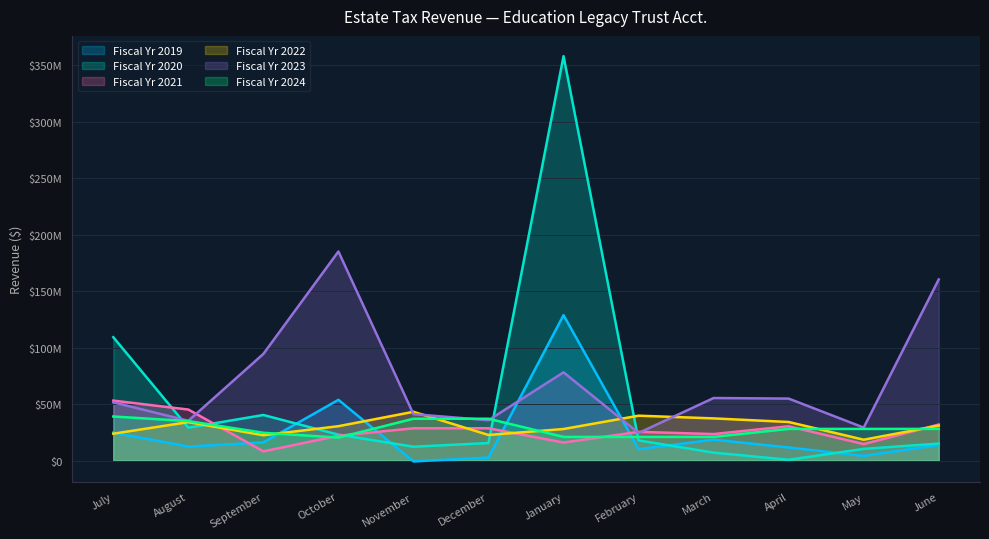

What is the spread (max minus min) of values at January?

342071300